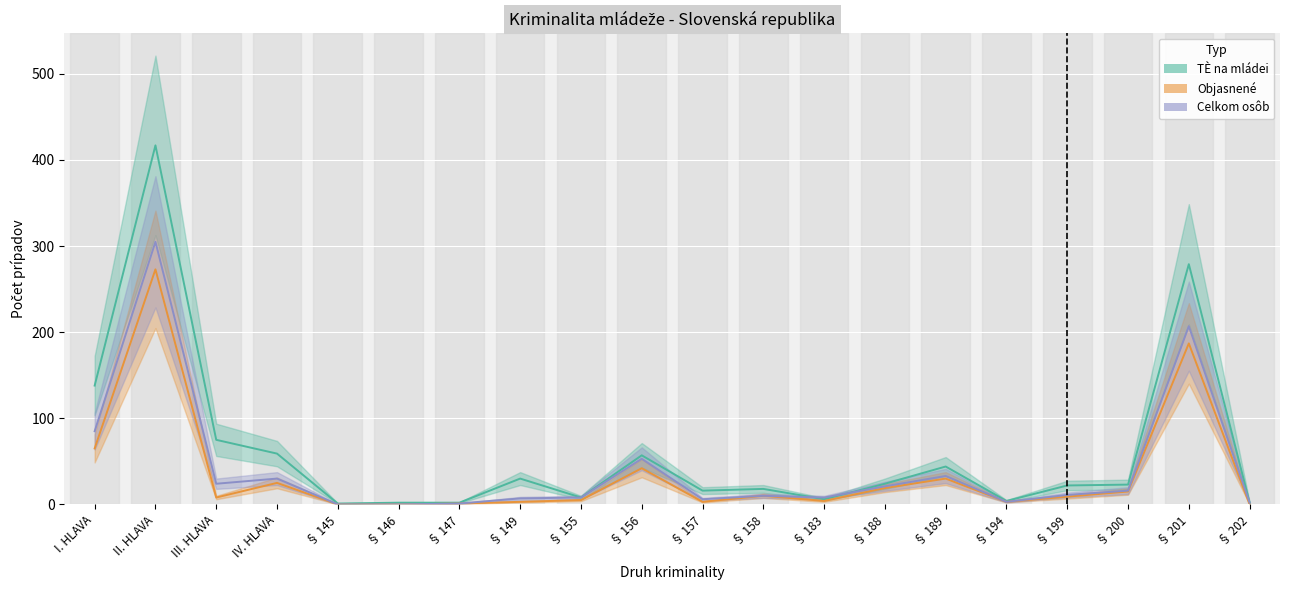

Rank the series by their maximum value, from lowest to highest.

Objasnené, Celkom osôb, TÈ na mládei